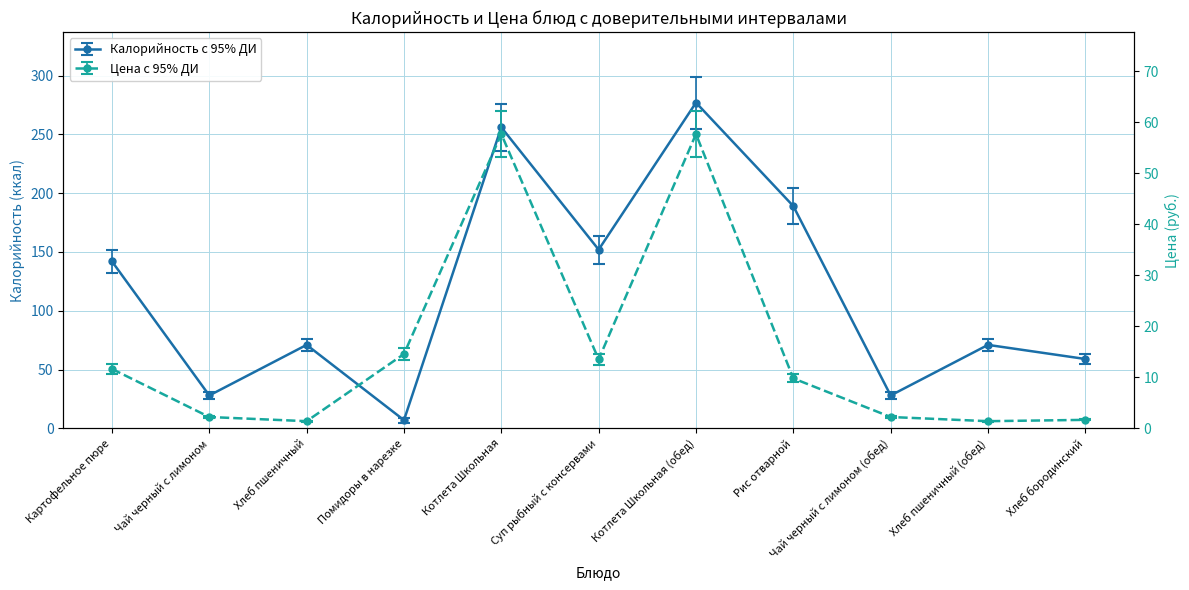

At which category does the chart reach its minimum across all series?

Хлеб пшеничный